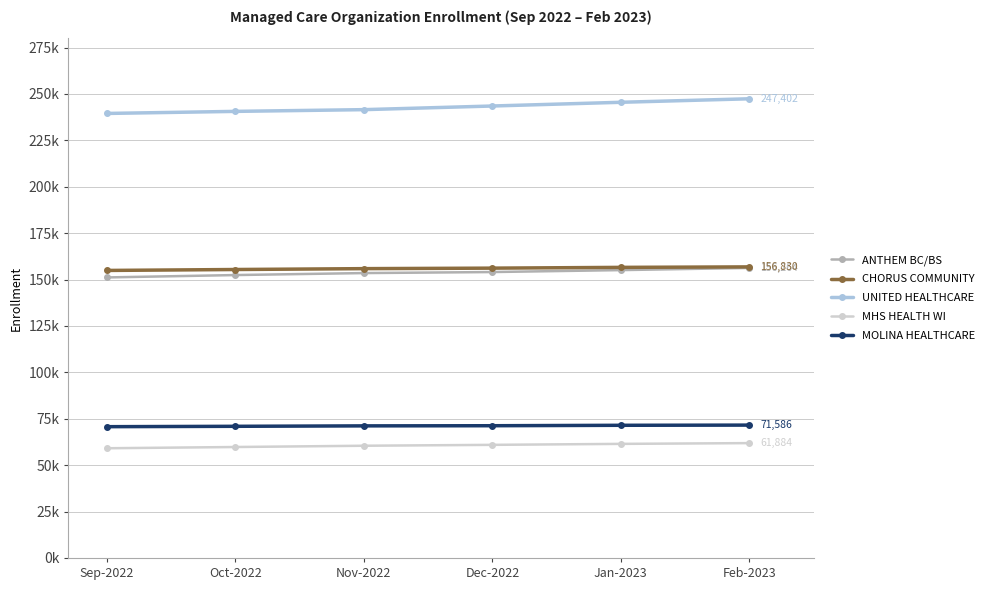

True or false: CHORUS COMMUNITY and UNITED HEALTHCARE intersect in this chart.

False